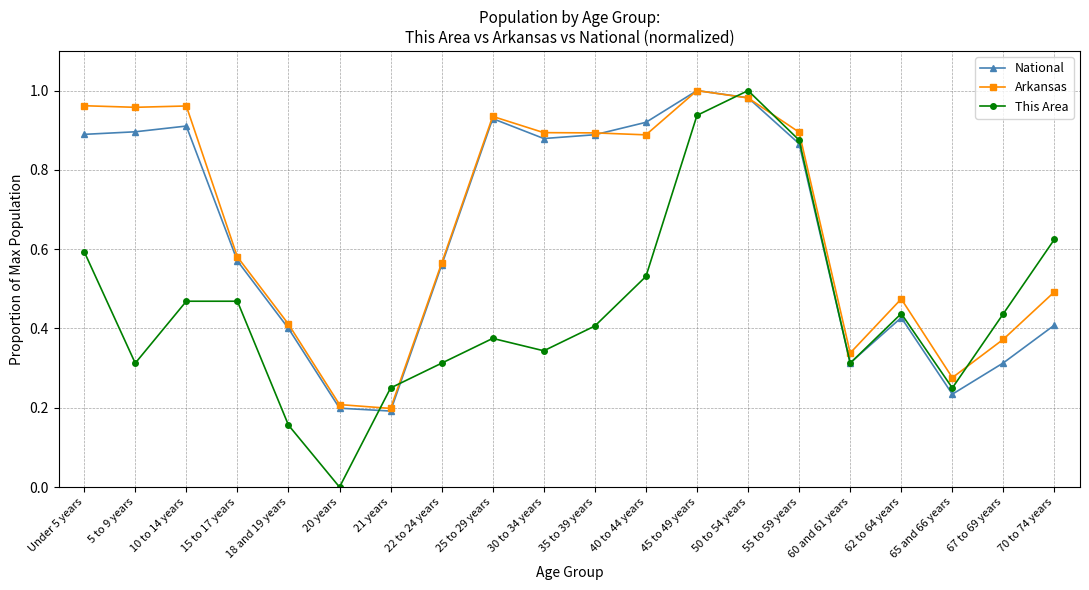

At 67 to 69 years, list the series in order from largest to smallest.

This Area, Arkansas, National